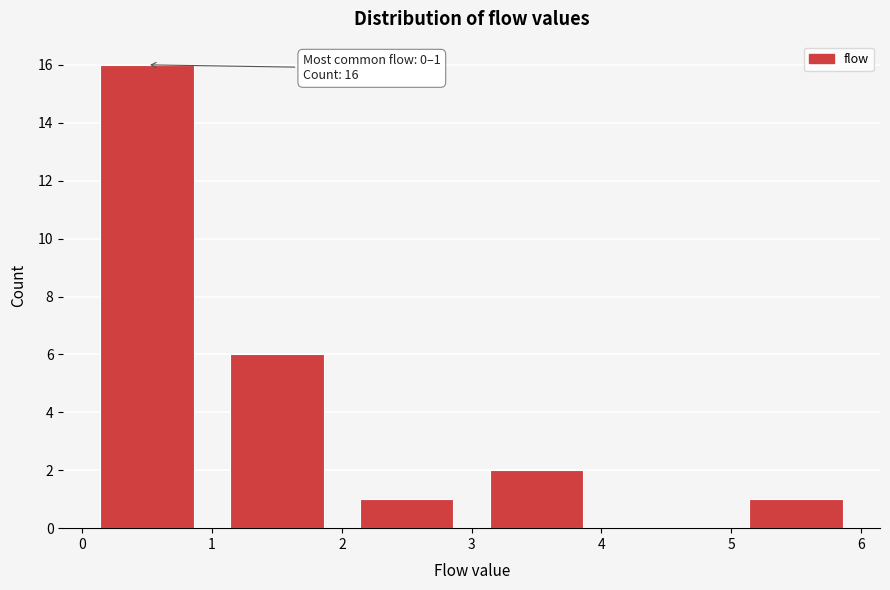

Which range on the x-axis has the tallest bar?

0 to 1